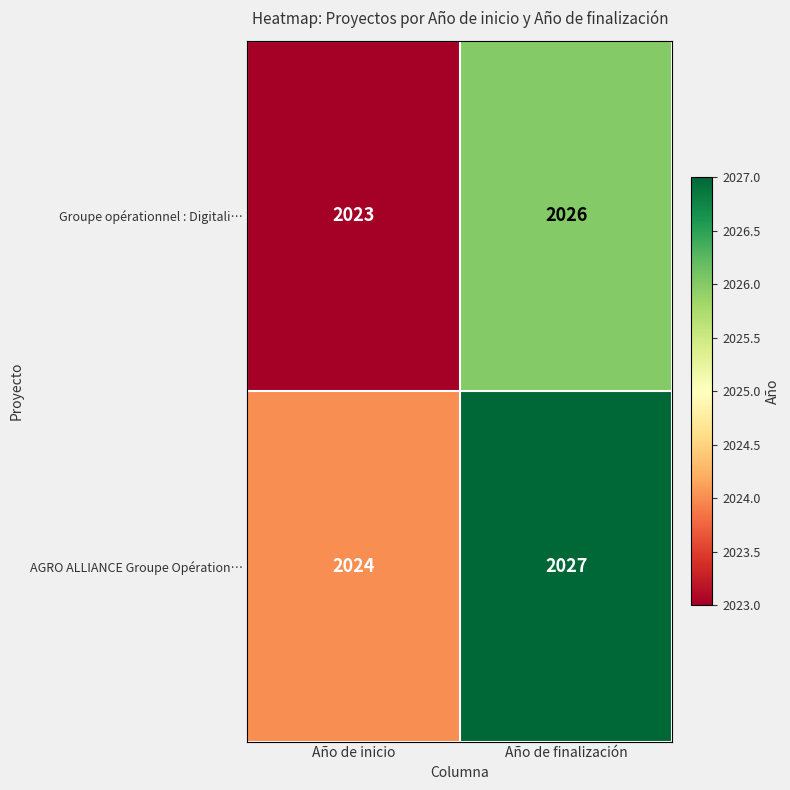

Reading left to right, extract all data points from this chart.

Groupe opérationnel : Digitali…: 2023	2026
AGRO ALLIANCE Groupe Opération…: 2024	2027